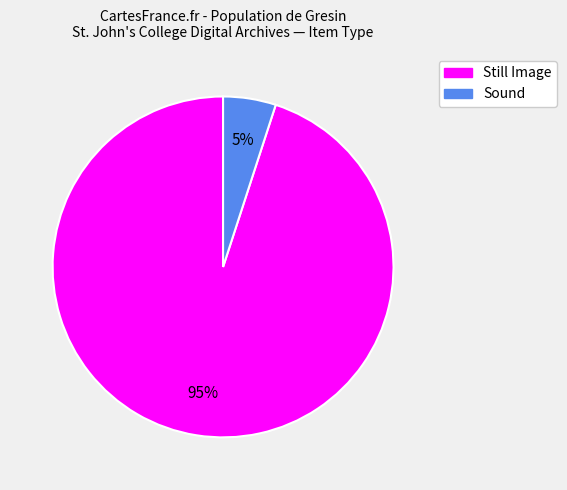

To the nearest percent, what is the average slice percentage?

50%